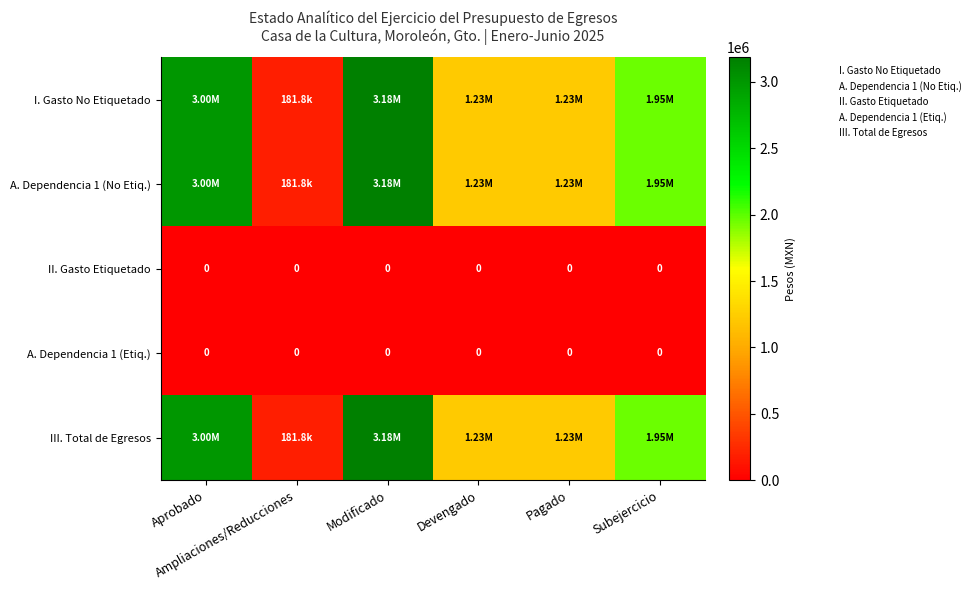

What is the total value across all series at Subejercicio?

5863425.8